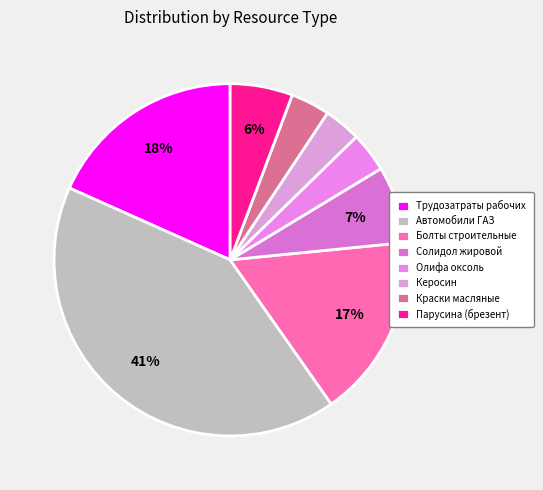

To the nearest percent, what percentage of the pie is Автомобили ГАЗ?

41%